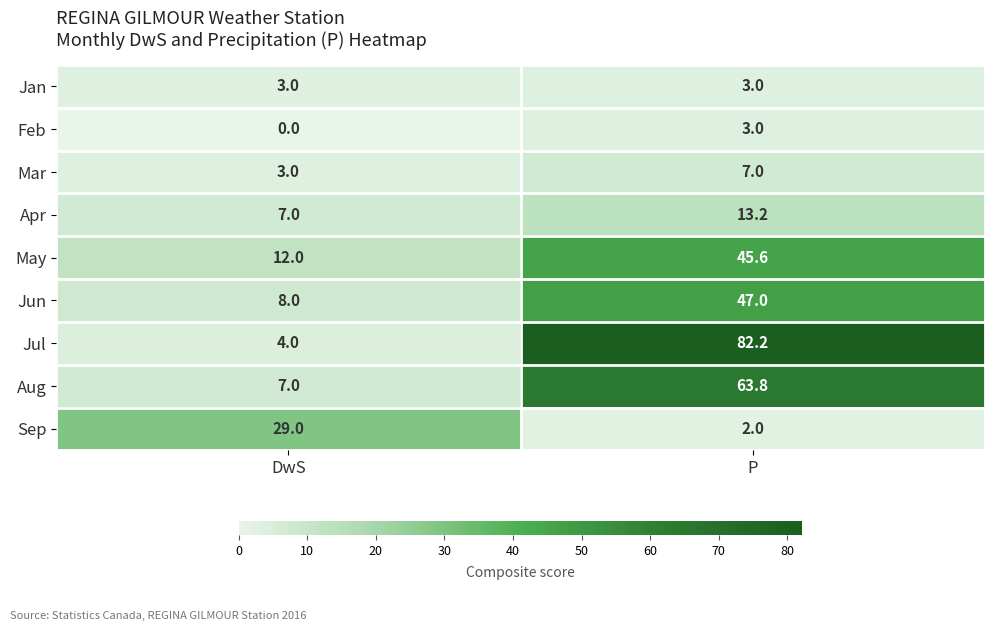

How many data points does each series have?

2